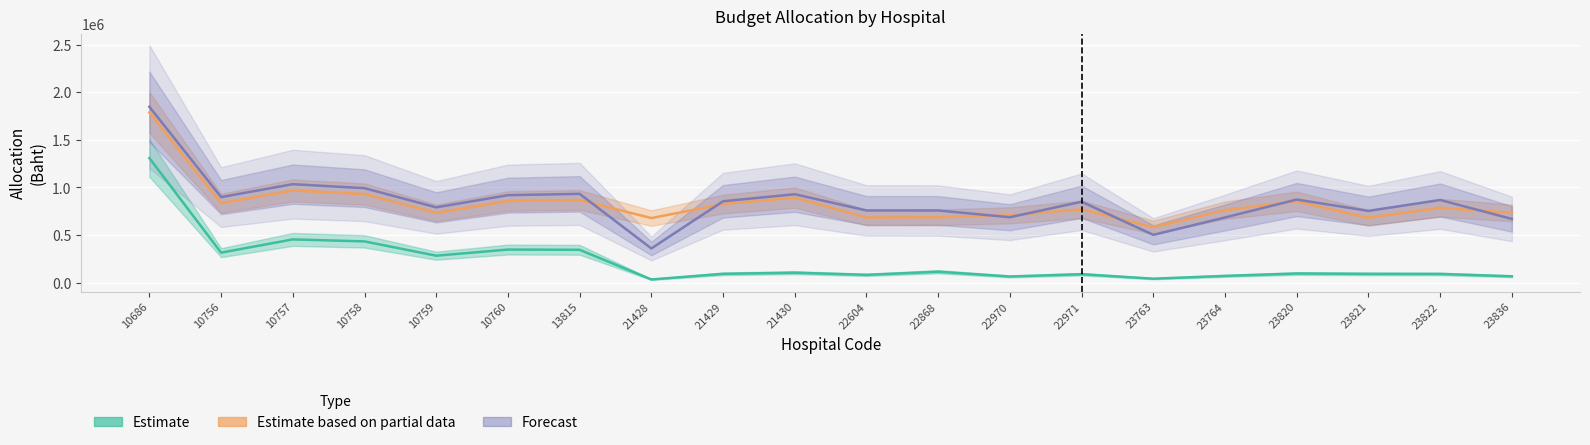

Between 22971 and 23764, which series saw the biggest shift?

Forecast